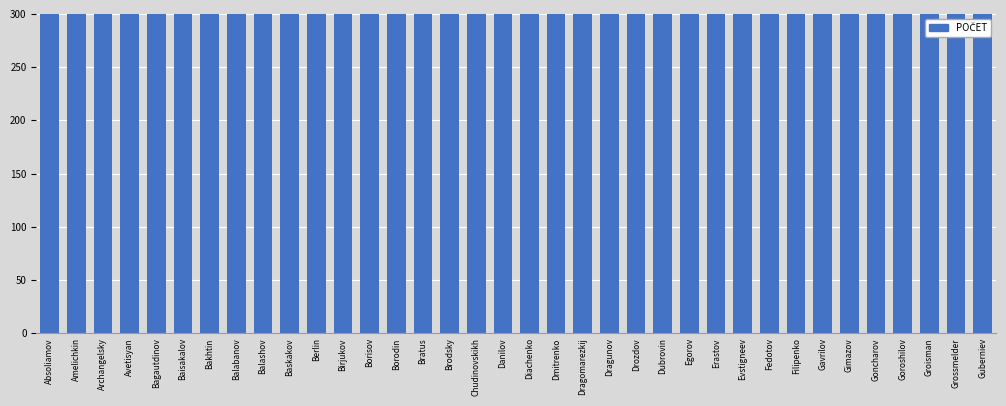

What is the change in value from Evstigneev to Gavrilov?

-471